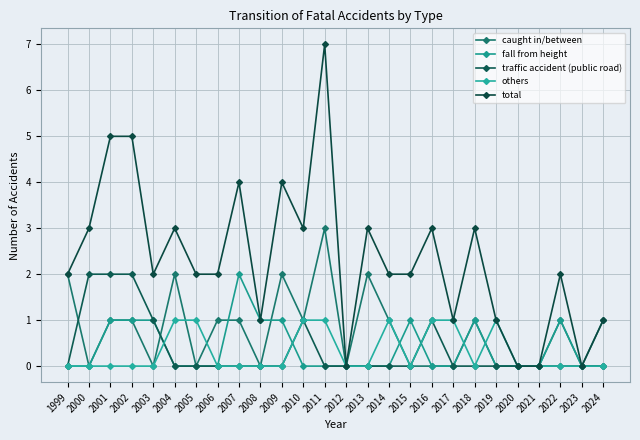

What is the difference between the maximum and second lowest values in the traffic accident (public road) series?

2